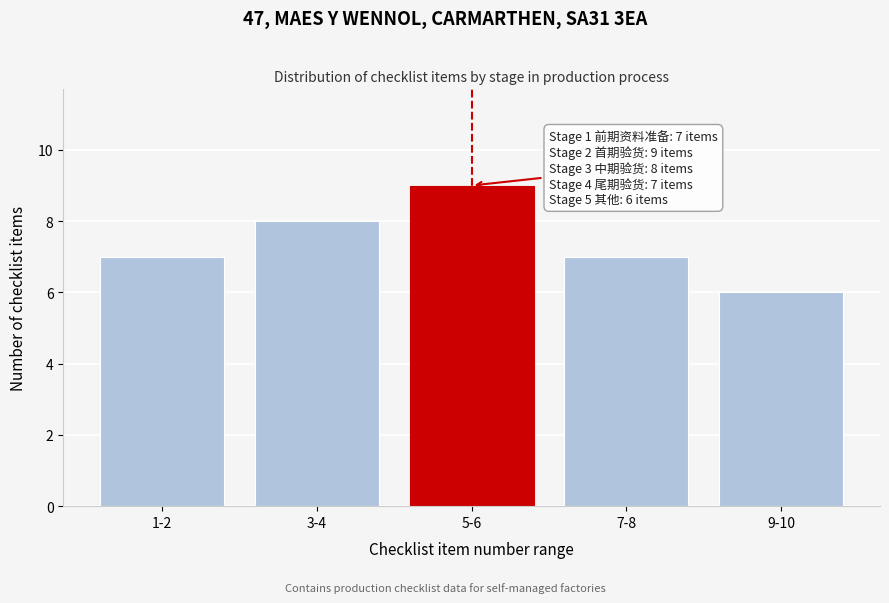

Reading left to right, what are all the values shown in this chart?

1-2=7	3-4=8	5-6=9	7-8=7	9-10=6